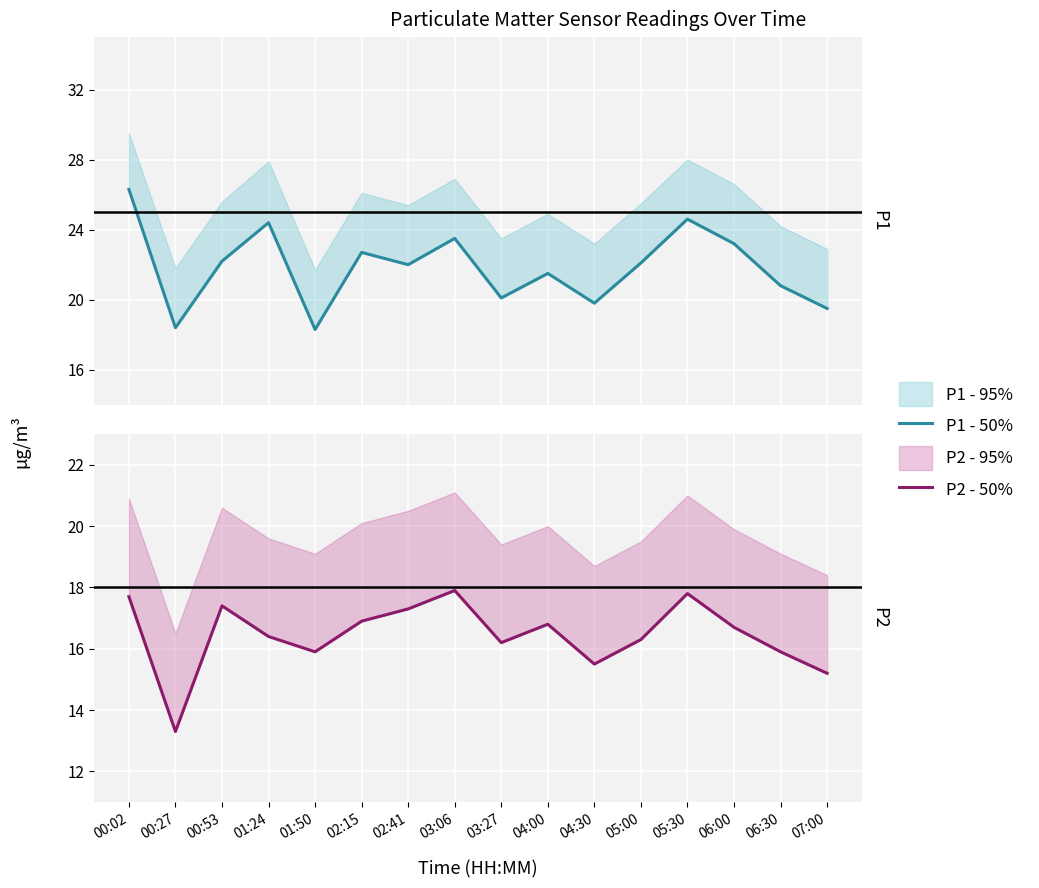

Rank the series by their average value, from lowest to highest.

P2 - 50%, P1 - 50%